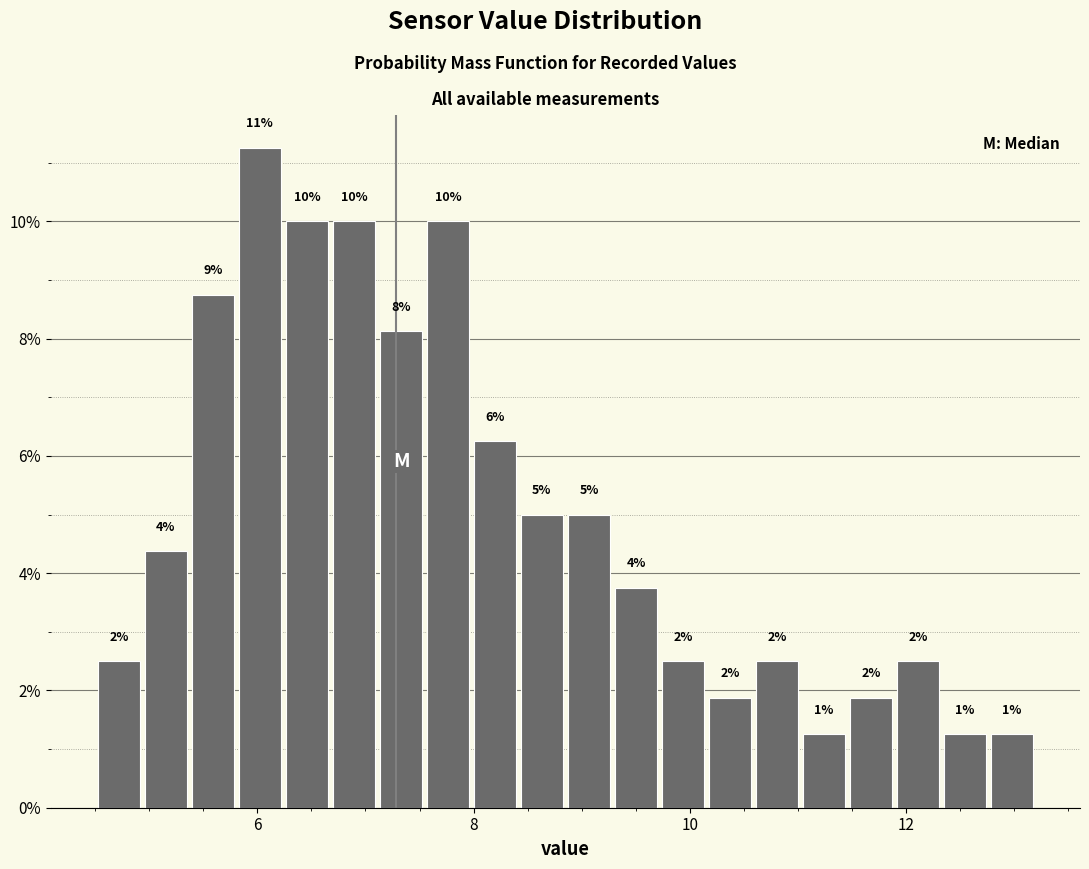

Read against the x-axis, roughly where is the centre of the tallest bar?

6.0